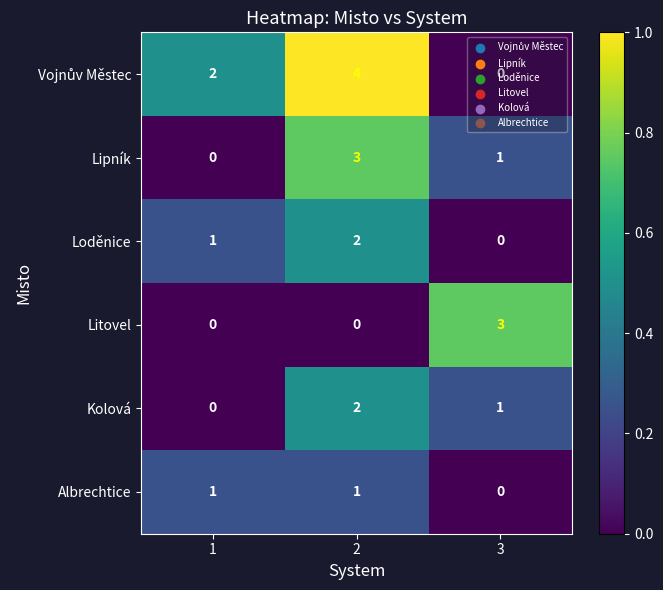

What is the greatest value displayed?

4